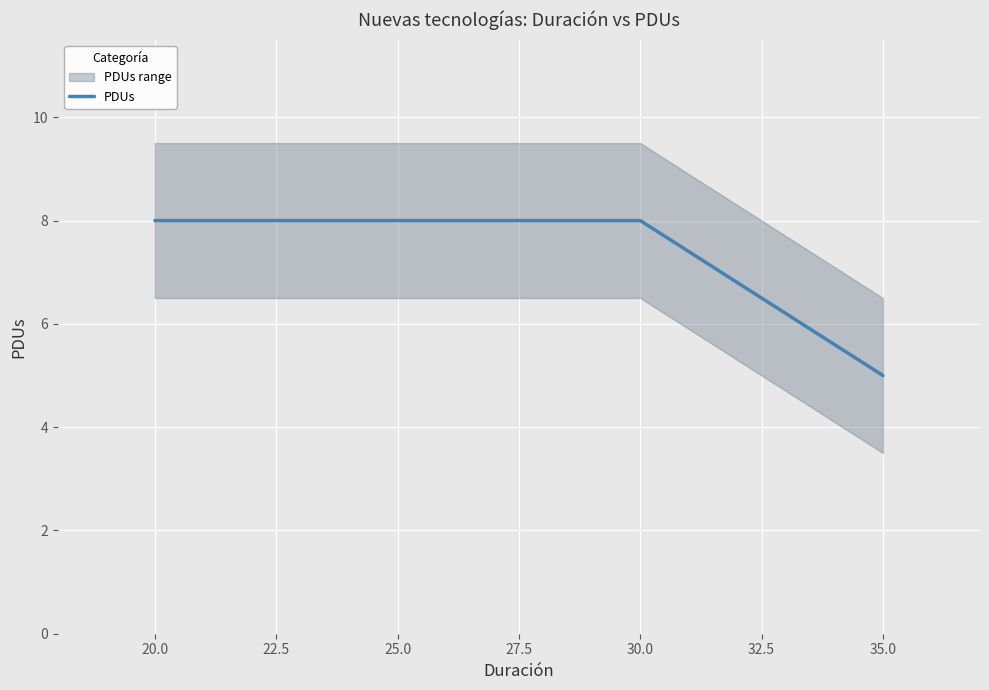

True or false: the data has more than 2 interior local peaks.

False